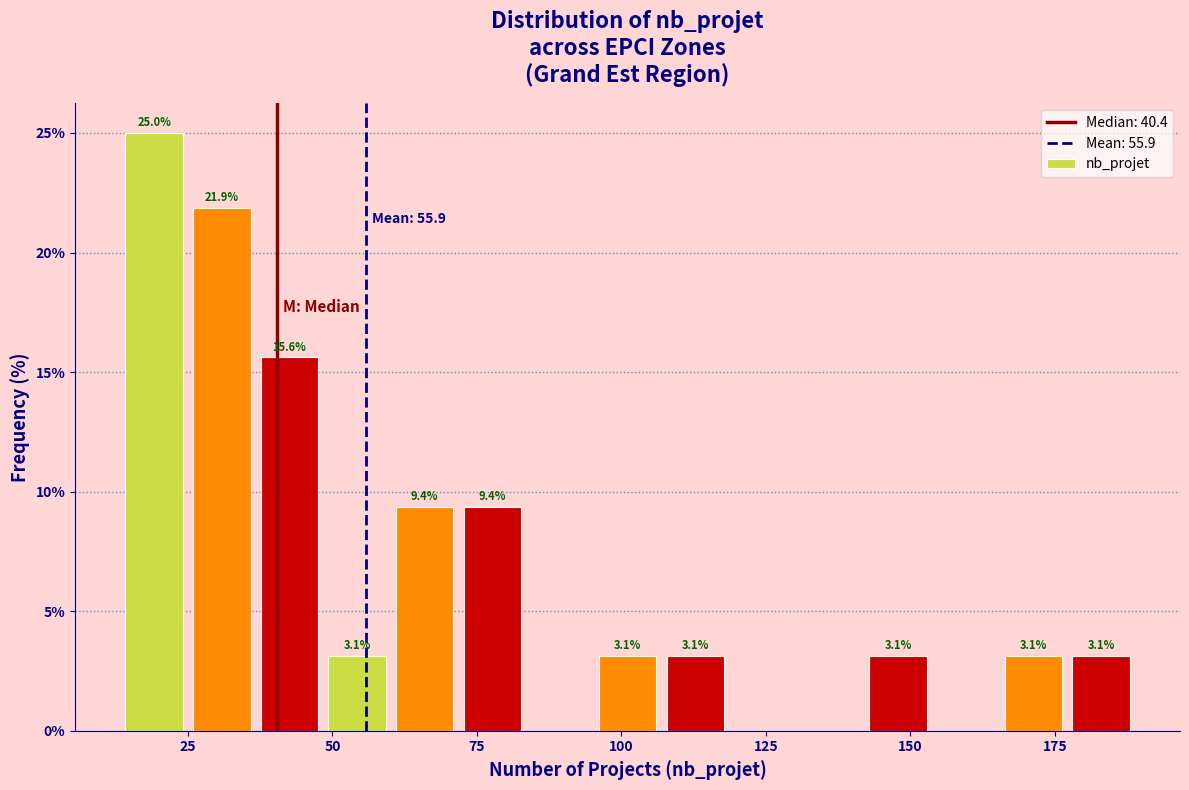

Around what value on the x-axis is the tallest bar? Give the approximate position of its centre, as read against the axis.

20